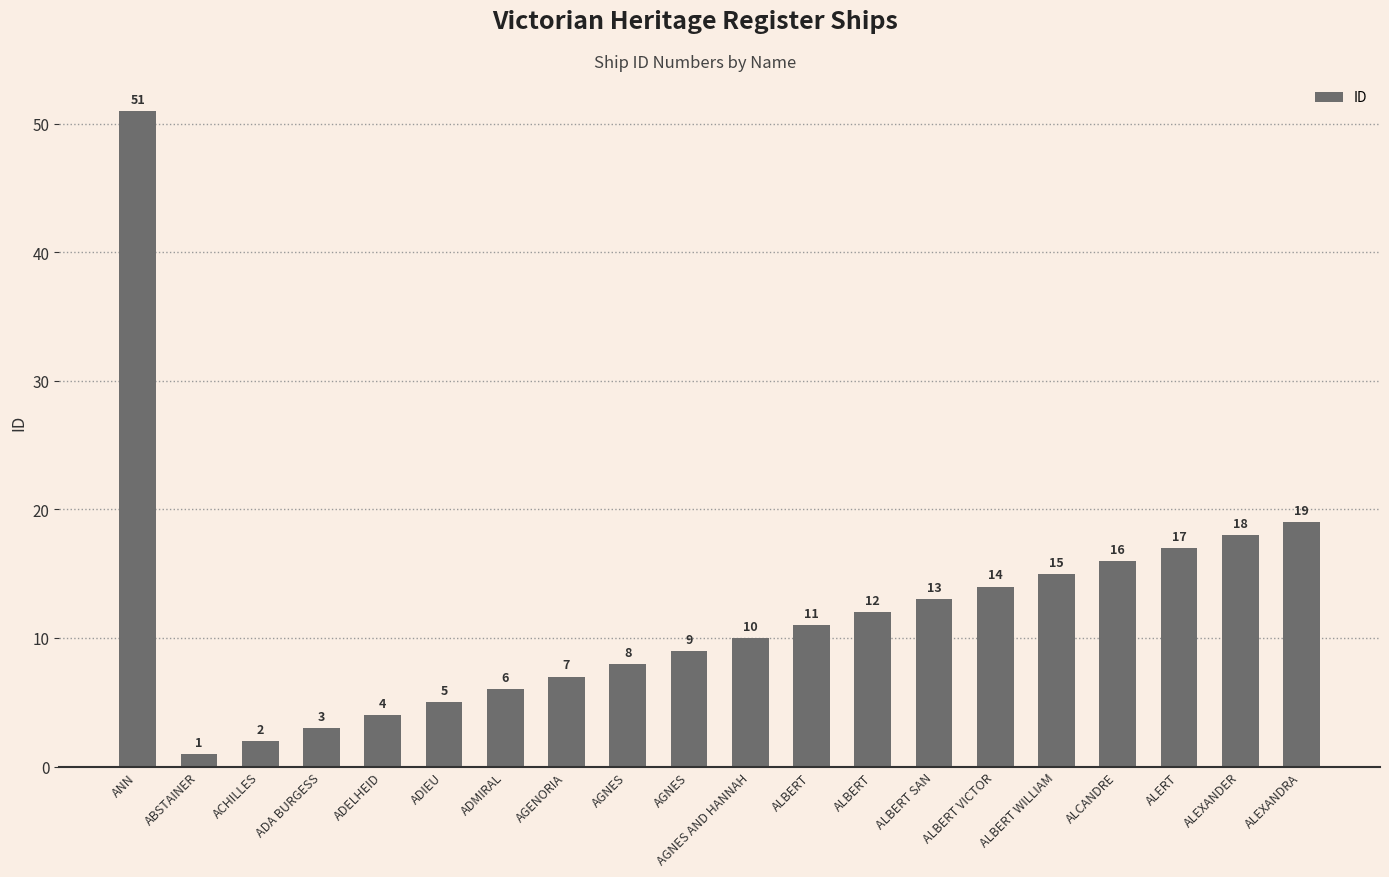

List the labels in order of value, smallest first.

ABSTAINER, ACHILLES, ADA BURGESS, ADELHEID, ADIEU, ADMIRAL, AGENORIA, AGNES, AGNES, AGNES AND HANNAH, ALBERT, ALBERT, ALBERT SAN, ALBERT VICTOR, ALBERT WILLIAM, ALCANDRE, ALERT, ALEXANDER, ALEXANDRA, ANN